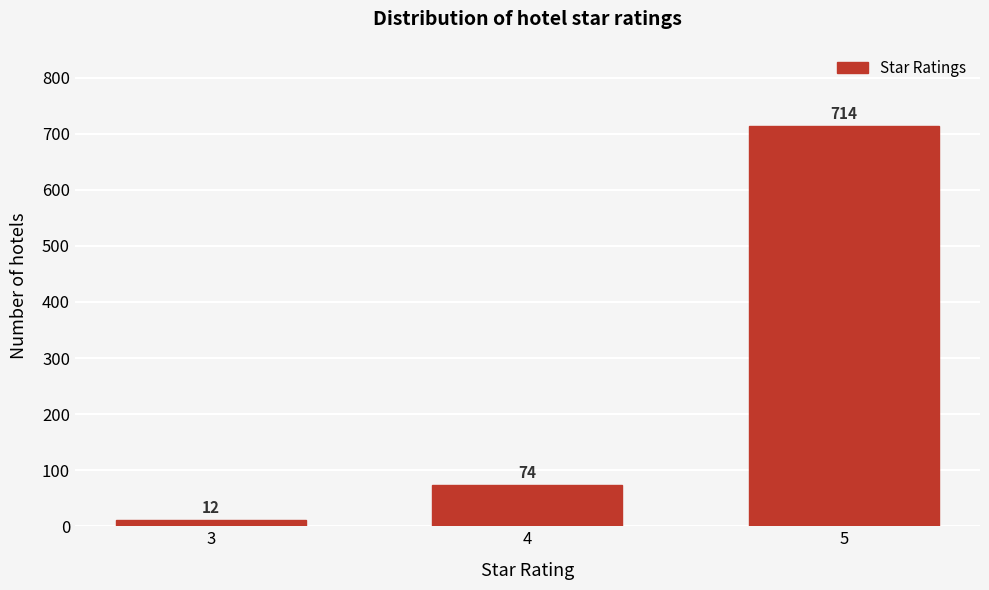

Reading left to right, transcribe all the data shown in this chart.

12	74	714